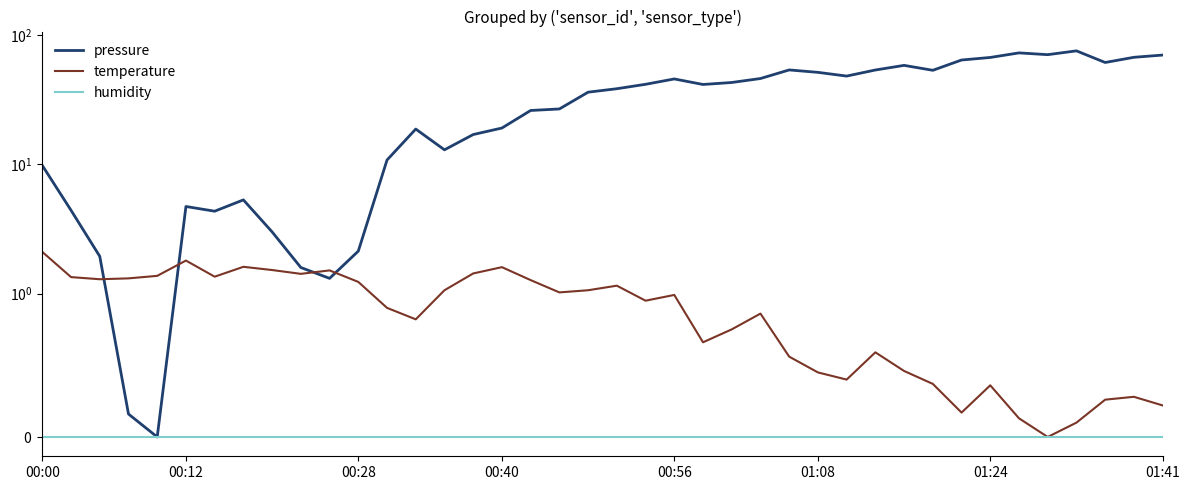

True or false: humidity and temperature intersect in this chart.

False